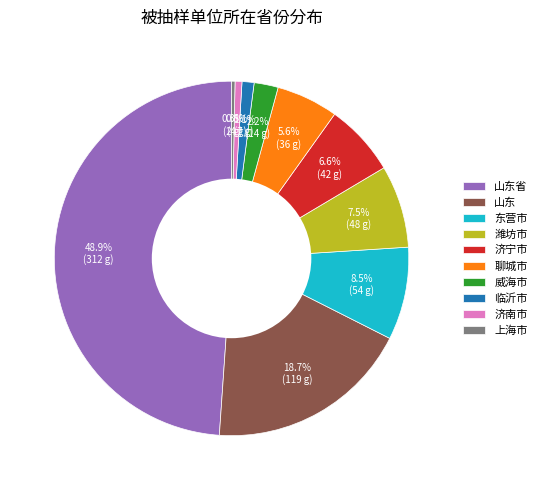

What is the largest slice in the pie chart?

山东省